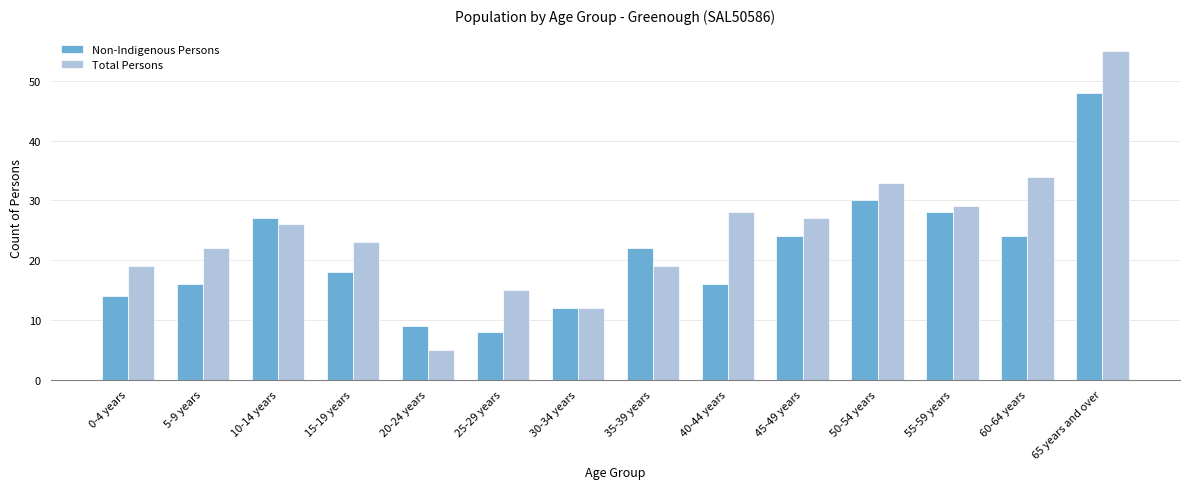

What is the label of the 4th bar from the right?

50-54 years